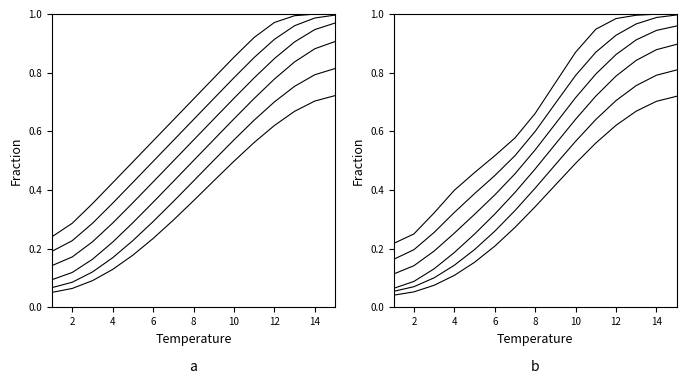

What is the difference between the maximum and minimum values in the page series?

0.8